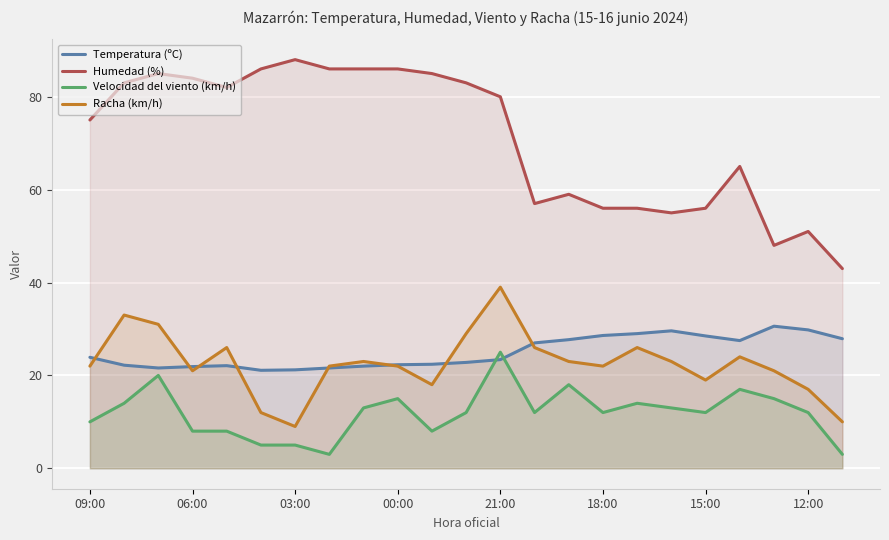

What are all the series names shown in the legend?

Temperatura (ºC), Humedad (%), Velocidad del viento (km/h), Racha (km/h)